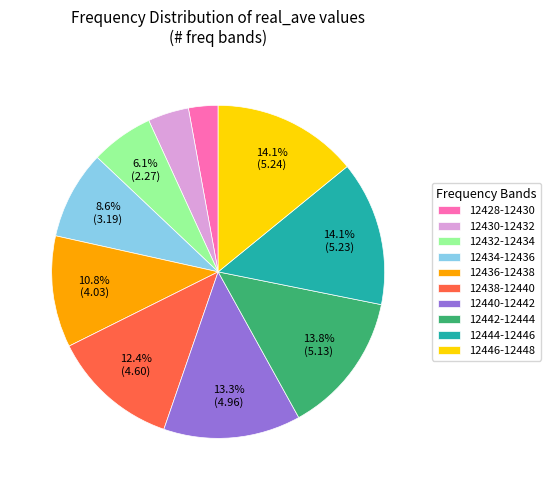

What percentage do 12444-12446 and 12432-12434 together represent?

20.2%